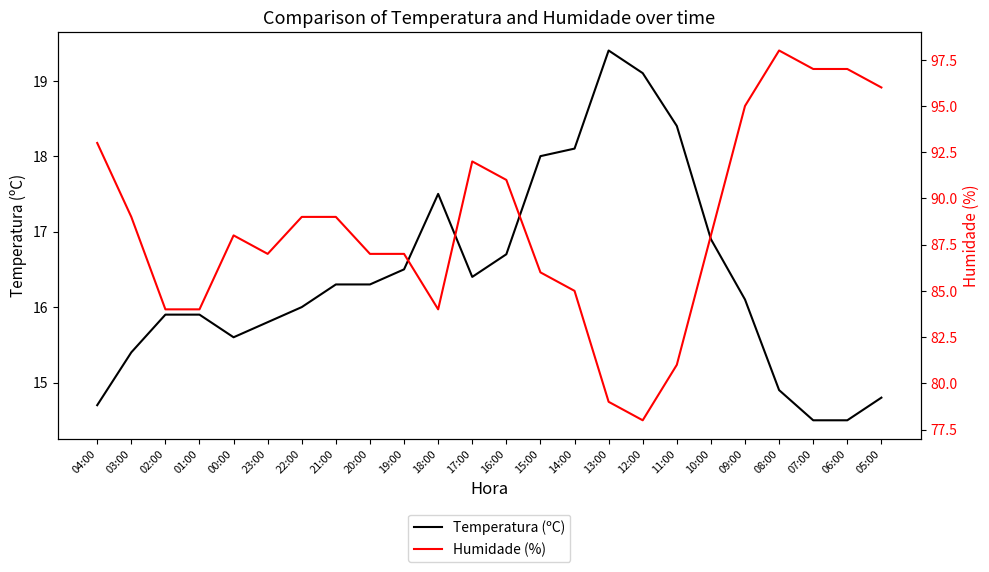

At which category does Humidade (%) reach its first local valley?

23:00